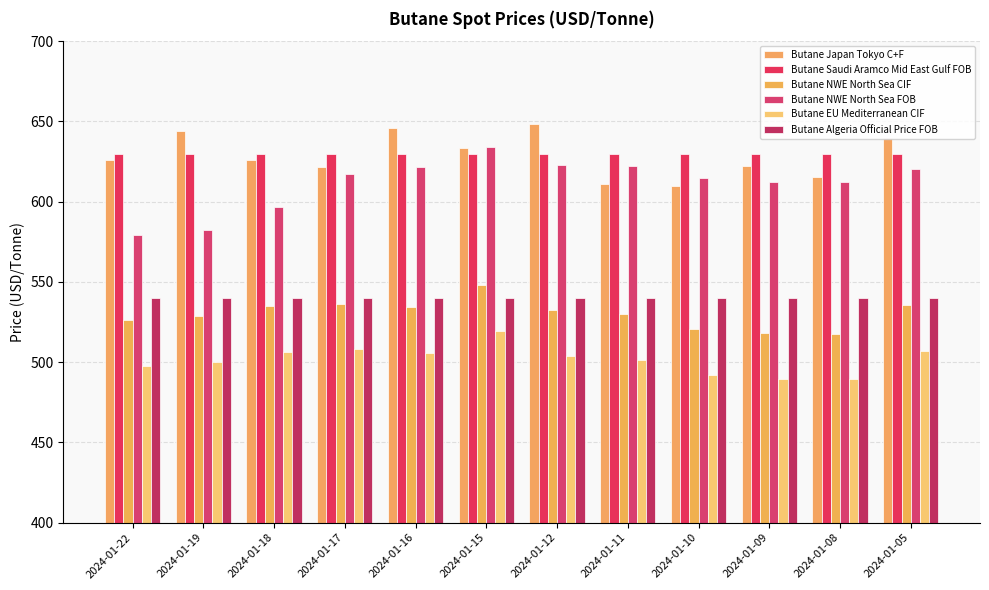

What is the total value across all series at 2024-01-11?

3435.1